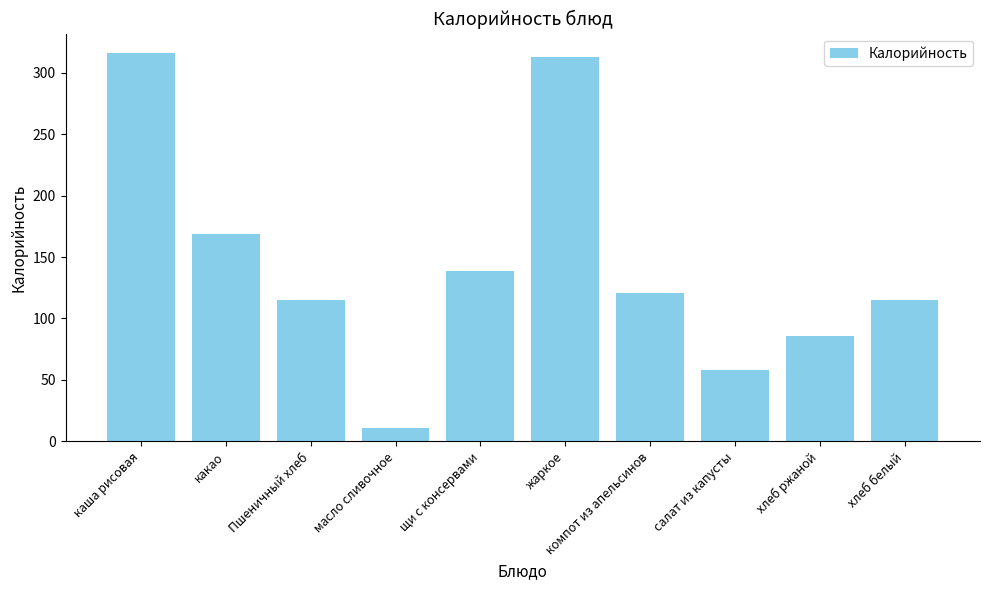

How many distinct data groups are displayed?

1